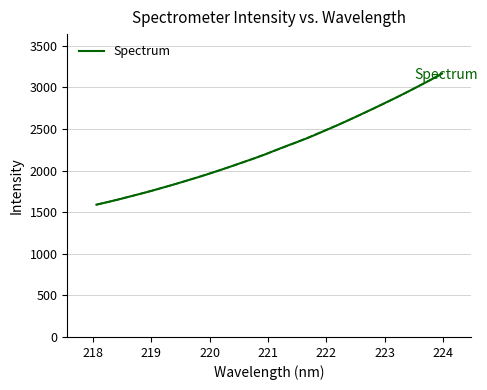

What is the average value?

2272.9